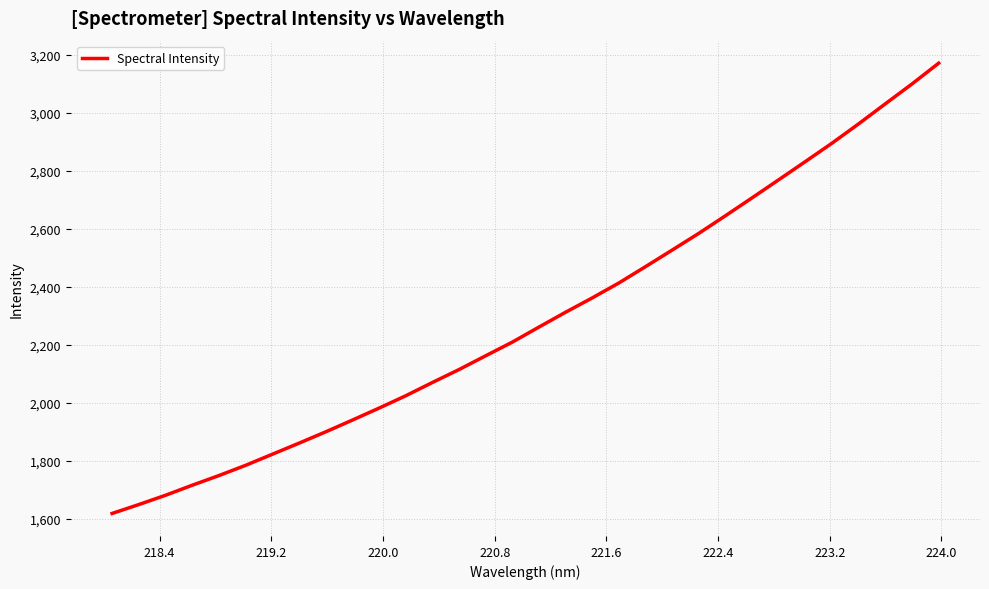

What is the minimum value shown in the chart?

1617.9